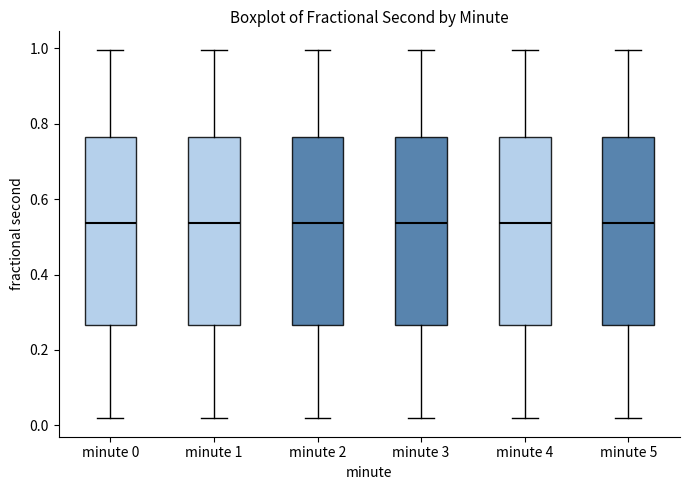

Reading left to right, read every box against the y-axis: the position of its median line, the range the box covers, and the ends of its whiskers. The values are not printed on the chart, so give them approximately, as read against the axis.

minute 0: median 0.54, box 0.26 to 0.76, whiskers 0.02 to 1.00
minute 1: median 0.54, box 0.26 to 0.76, whiskers 0.02 to 1.00
minute 2: median 0.54, box 0.26 to 0.76, whiskers 0.02 to 1.00
minute 3: median 0.54, box 0.26 to 0.76, whiskers 0.02 to 1.00
minute 4: median 0.54, box 0.26 to 0.76, whiskers 0.02 to 1.00
minute 5: median 0.54, box 0.26 to 0.76, whiskers 0.02 to 1.00